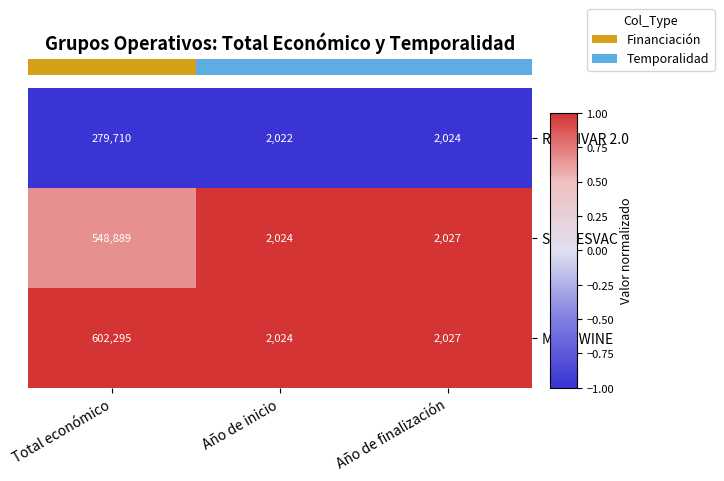

What is the minimum value for MYCOWINE?

2024